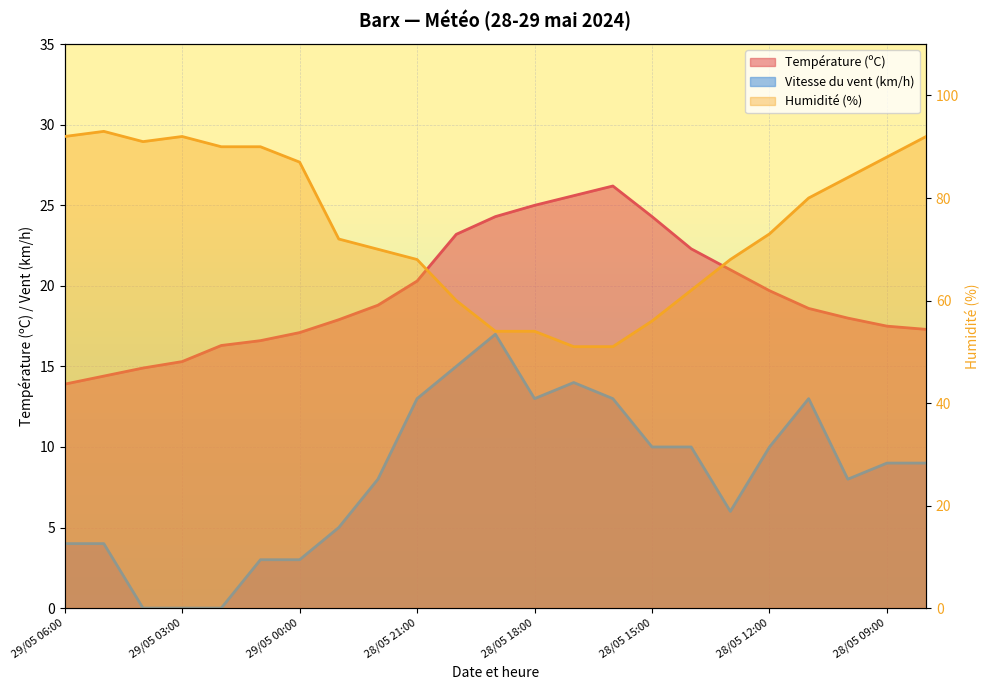

Between 29/05 06:00 and 28/05 12:00, which is larger?

28/05 12:00